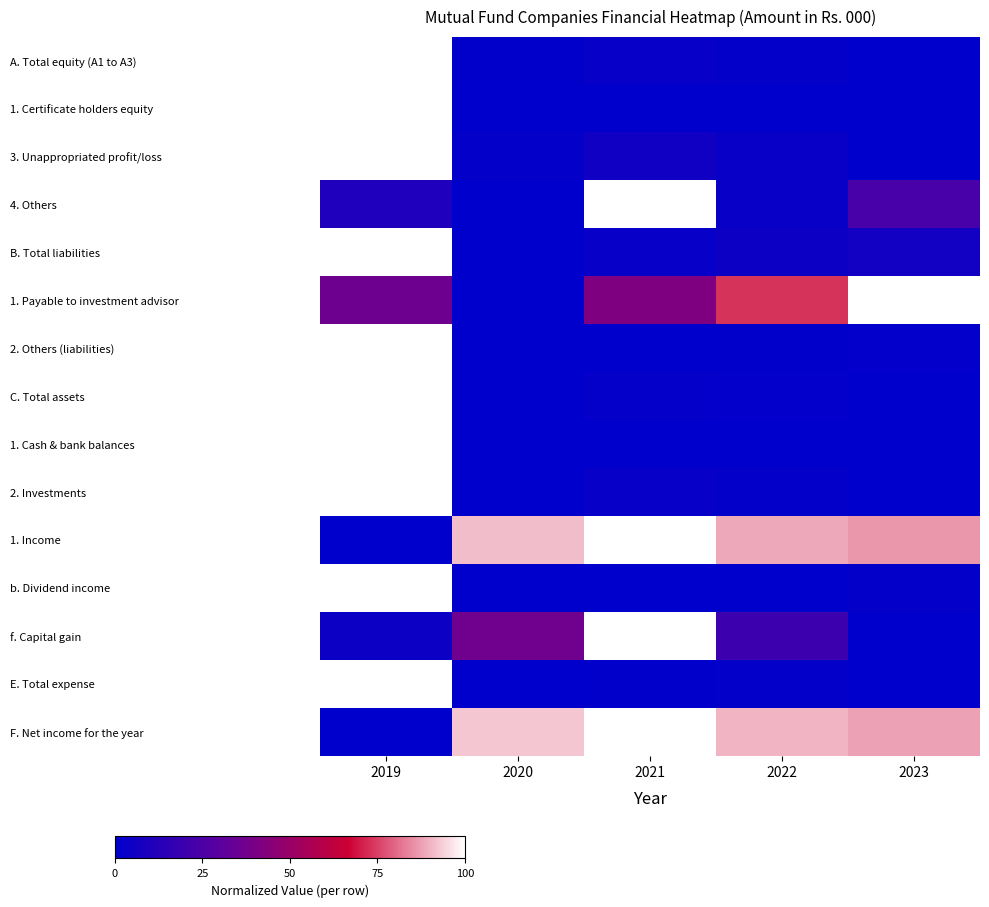

Reading left to right, extract all data points from this chart.

A. Total equity (A1 to A3): 2019=1.0	2020=0.0	2021=0.0	2022=0.0	2023=0.0
1. Certificate holders equity: 2019=1.0	2020=0.0	2021=0.0	2022=0.0	2023=0.0
3. Unappropriated profit/loss: 2019=1.0	2020=0.0	2021=0.1	2022=0.0	2023=0.0
4. Others: 2019=0.1	2020=0.0	2021=1.0	2022=0.0	2023=0.2
B. Total liabilities: 2019=1.0	2020=0.0	2021=0.0	2022=0.0	2023=0.1
1. Payable to investment advisor: 2019=0.4	2020=0.0	2021=0.4	2022=0.7	2023=1.0
2. Others (liabilities): 2019=1.0	2020=0.0	2021=0.0	2022=0.0	2023=0.0
C. Total assets: 2019=1.0	2020=0.0	2021=0.0	2022=0.0	2023=0.0
1. Cash & bank balances: 2019=1.0	2020=0.0	2021=0.0	2022=0.0	2023=0.0
2. Investments: 2019=1.0	2020=0.0	2021=0.0	2022=0.0	2023=0.0
1. Income: 2019=0.0	2020=0.9	2021=1.0	2022=0.9	2023=0.9
b. Dividend income: 2019=1.0	2020=0.0	2021=0.0	2022=0.0	2023=0.0
f. Capital gain: 2019=0.0	2020=0.4	2021=1.0	2022=0.2	2023=0.0
E. Total expense: 2019=1.0	2020=0.0	2021=0.0	2022=0.0	2023=0.0
F. Net income for the year: 2019=0.0	2020=0.9	2021=1.0	2022=0.9	2023=0.9